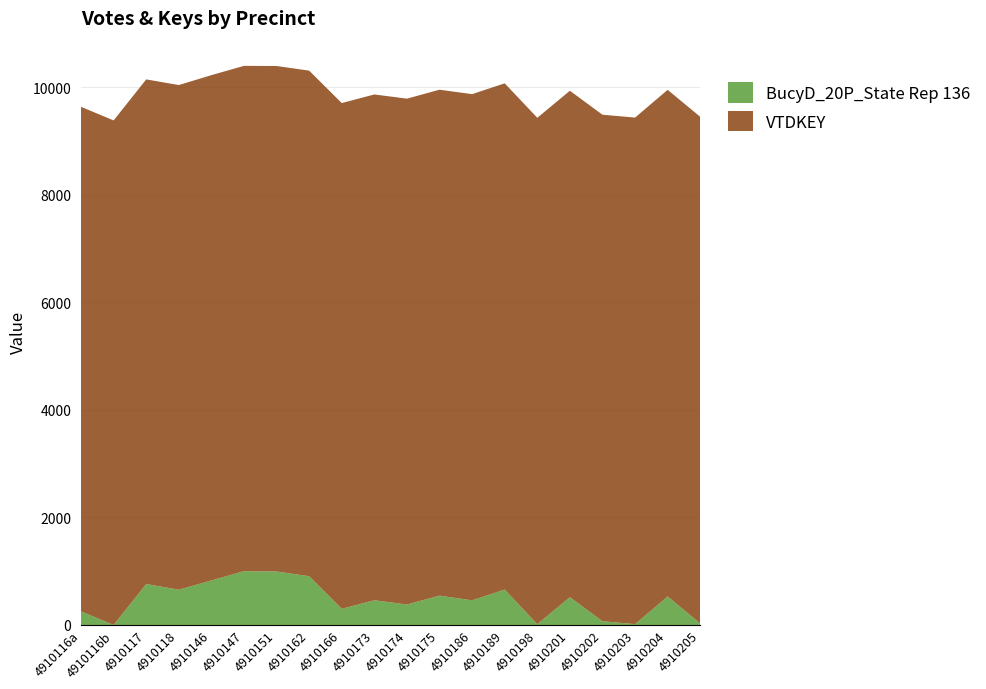

Reading left to right, extract all data points from this chart.

BucyD_20P_State Rep 136: 254	0	762	656	829	1001	995	907	301	460	381	546	459	659	15	517	70	16	531	28
VTDKEY: 9383	9384	9385	9386	9397	9398	9401	9403	9406	9407	9408	9409	9414	9415	9418	9419	9420	9421	9422	9423